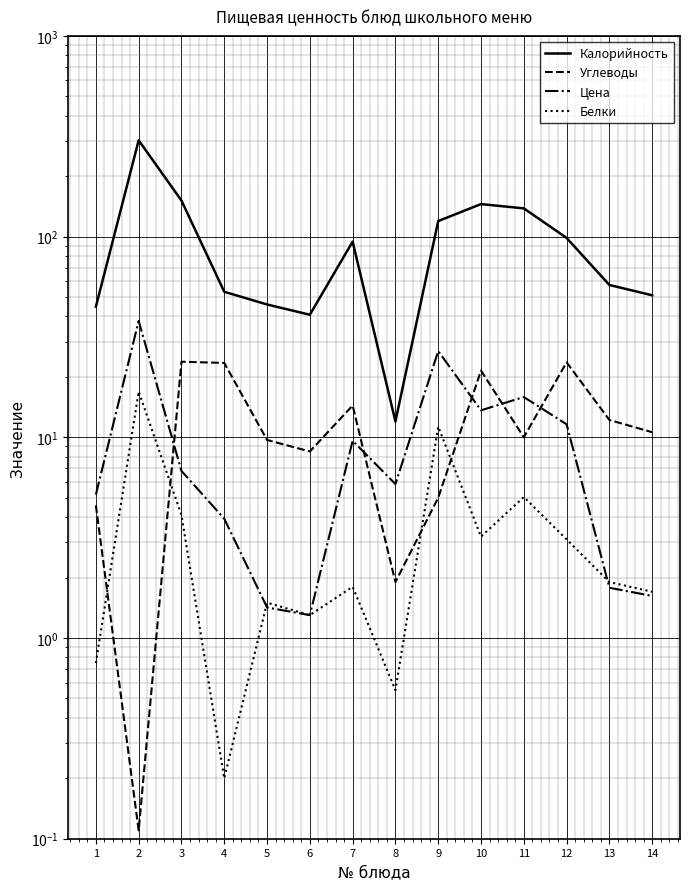

Which series has the largest total across all categories?

Калорийность